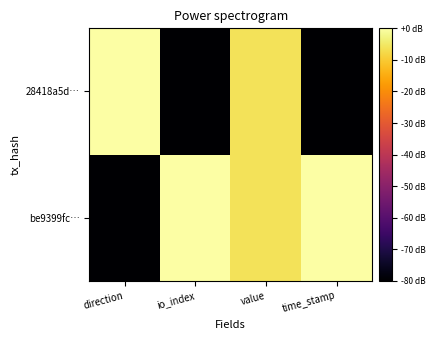

What is the minimum value shown in the chart?

-200.0